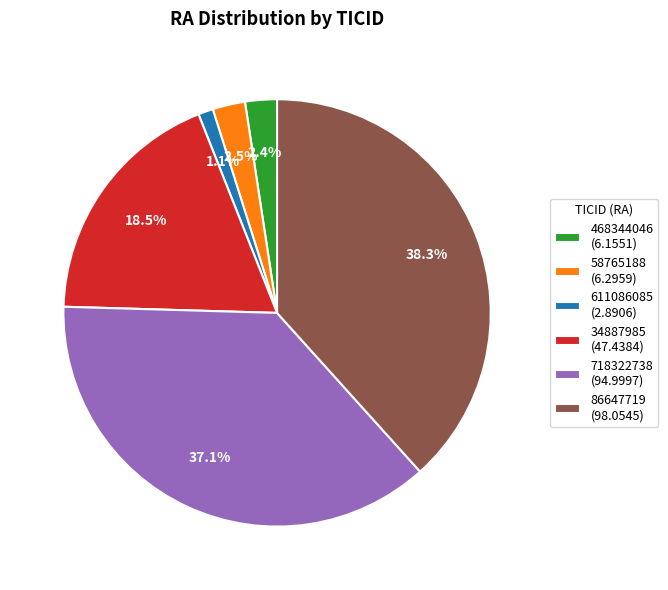

What percentage is NOT represented by 86647719?

61.7%